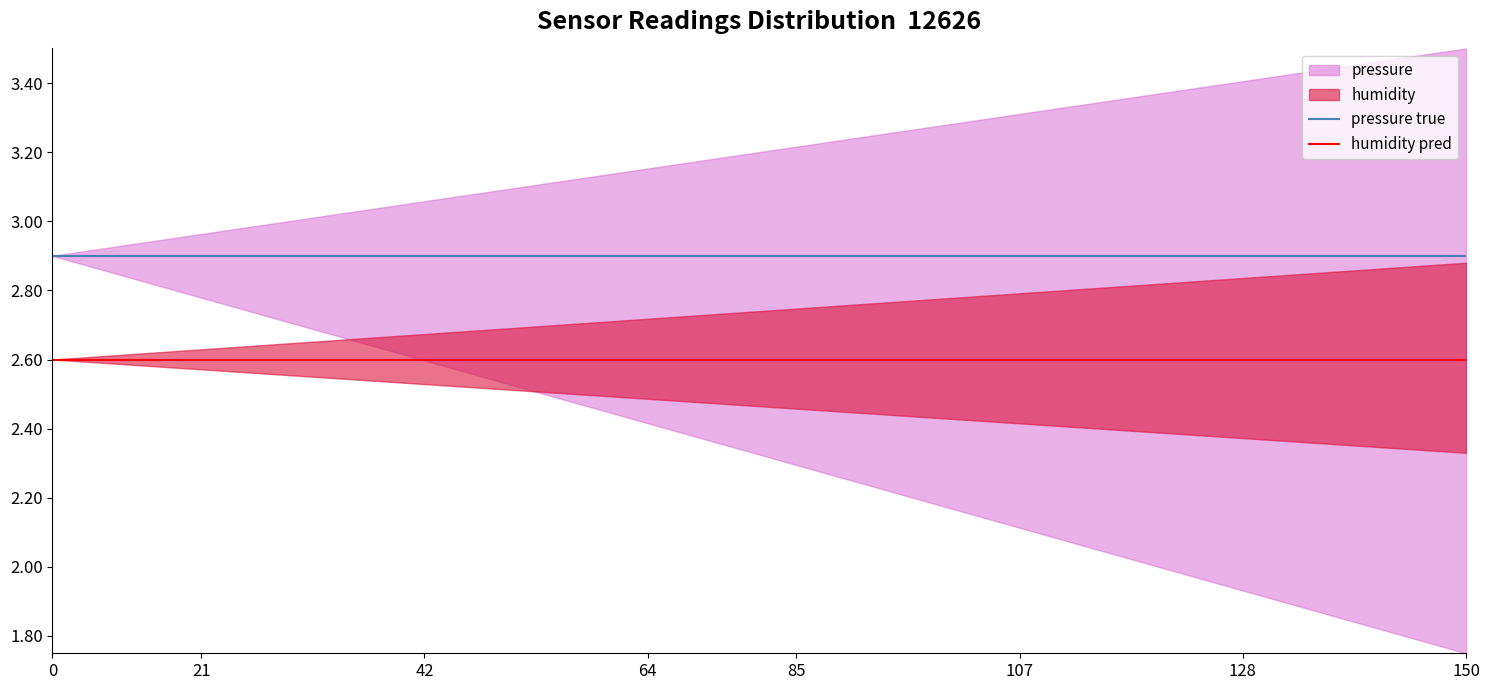

The value of humidity pred at 42 is 0.7. True or false?

False